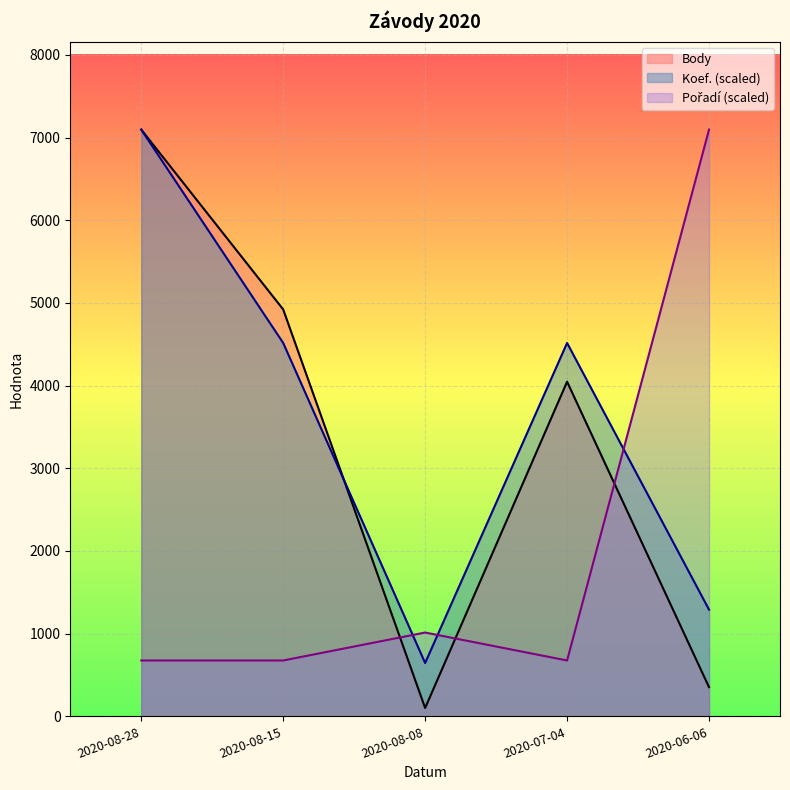

What is the total value across all series at 2020-08-15?

10112.4